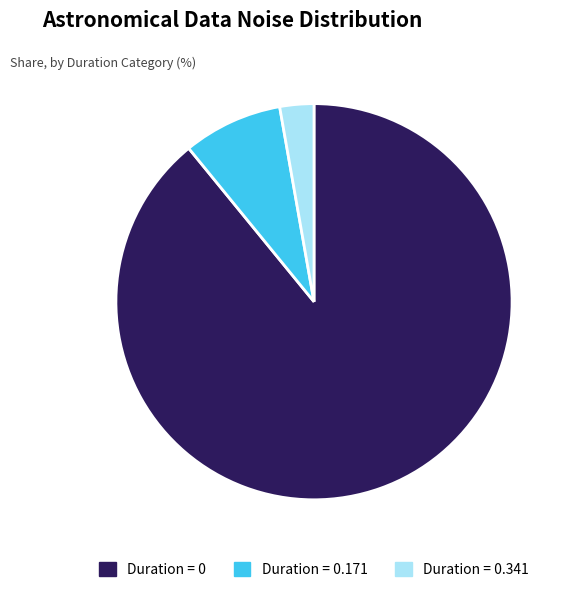

Does Duration = 0 represent more than half of the total?

Yes